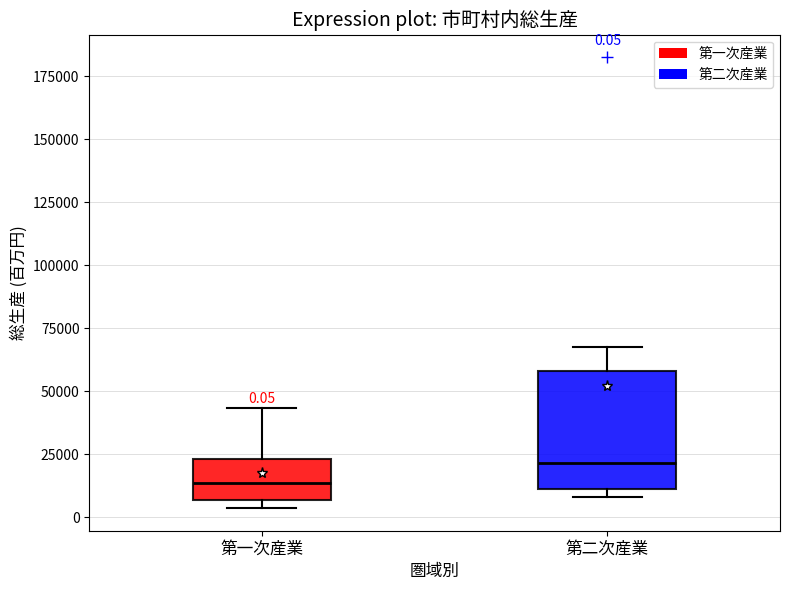

Comparing the boxes themselves (not the whiskers), which one is the tallest?

第二次産業